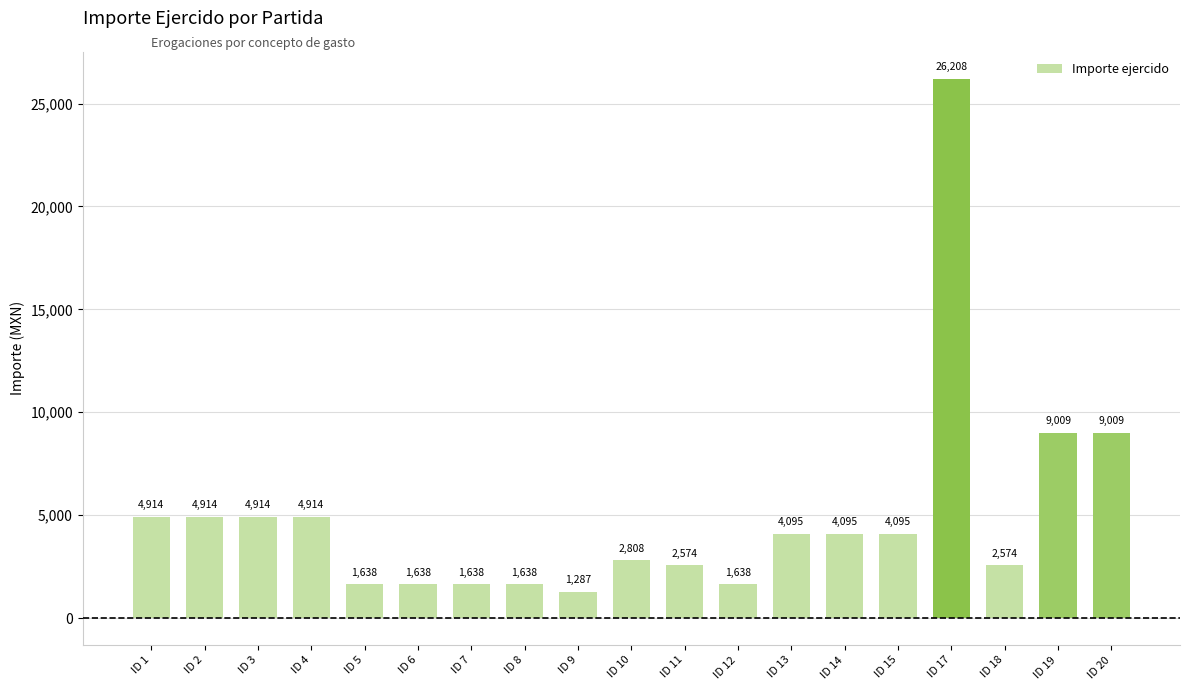

What is the difference between the maximum and second lowest values?

24570